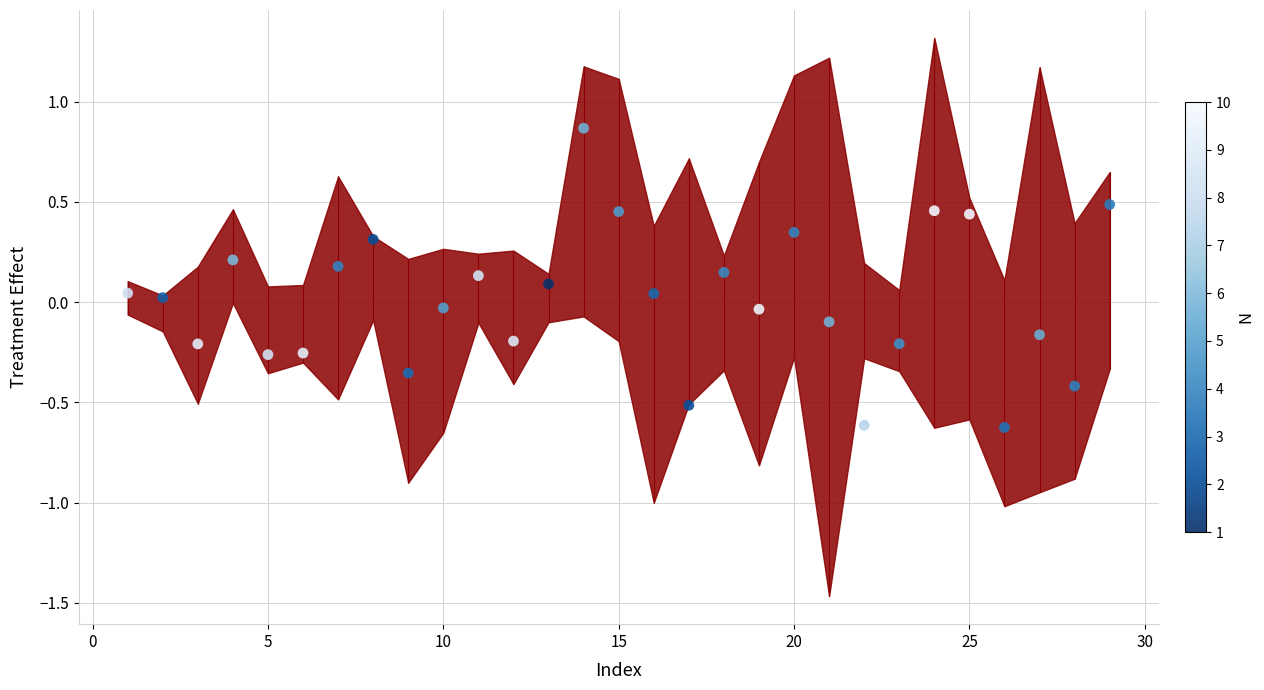

Which has a higher value, 5 or 25?

25